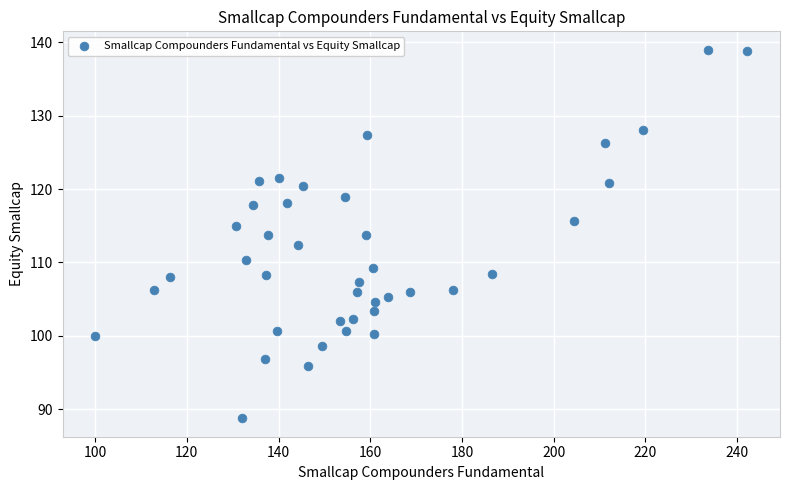

What is the range of Y values (max minus min)?

50.3